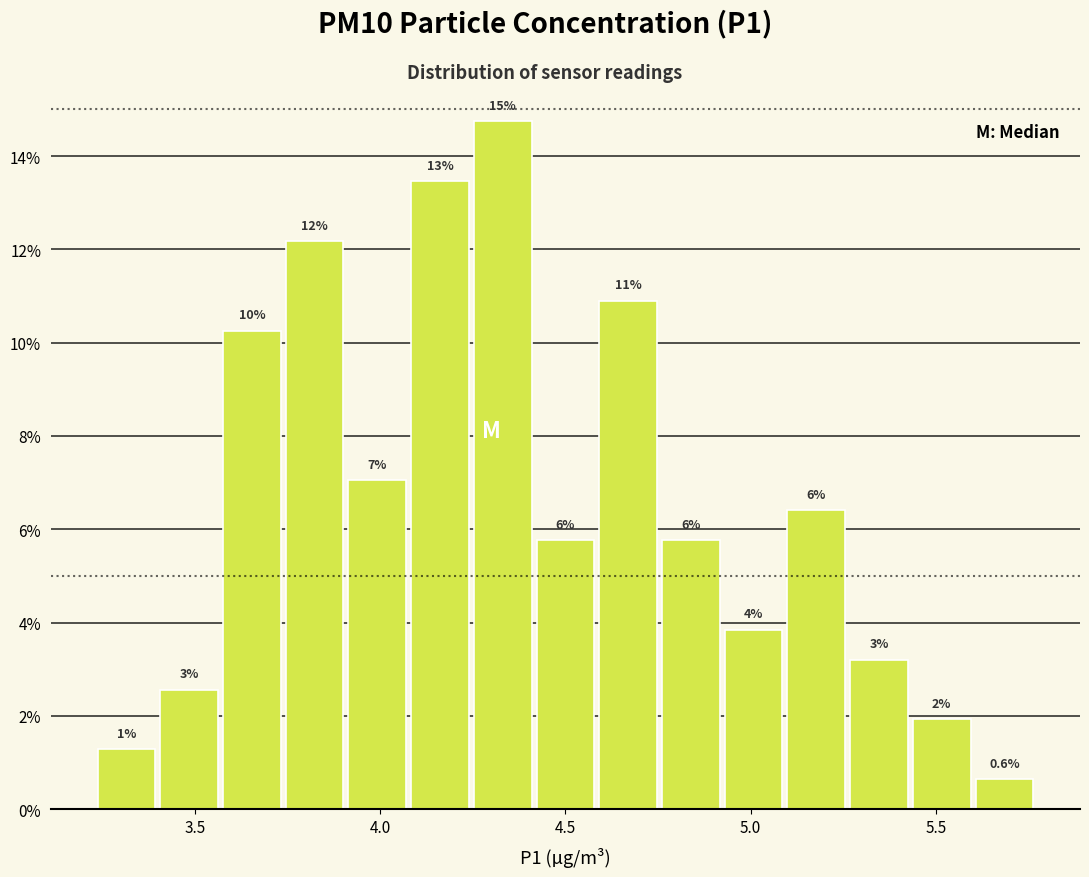

Around what value on the x-axis is the tallest bar? Give the approximate position of its centre, as read against the axis.

4.35